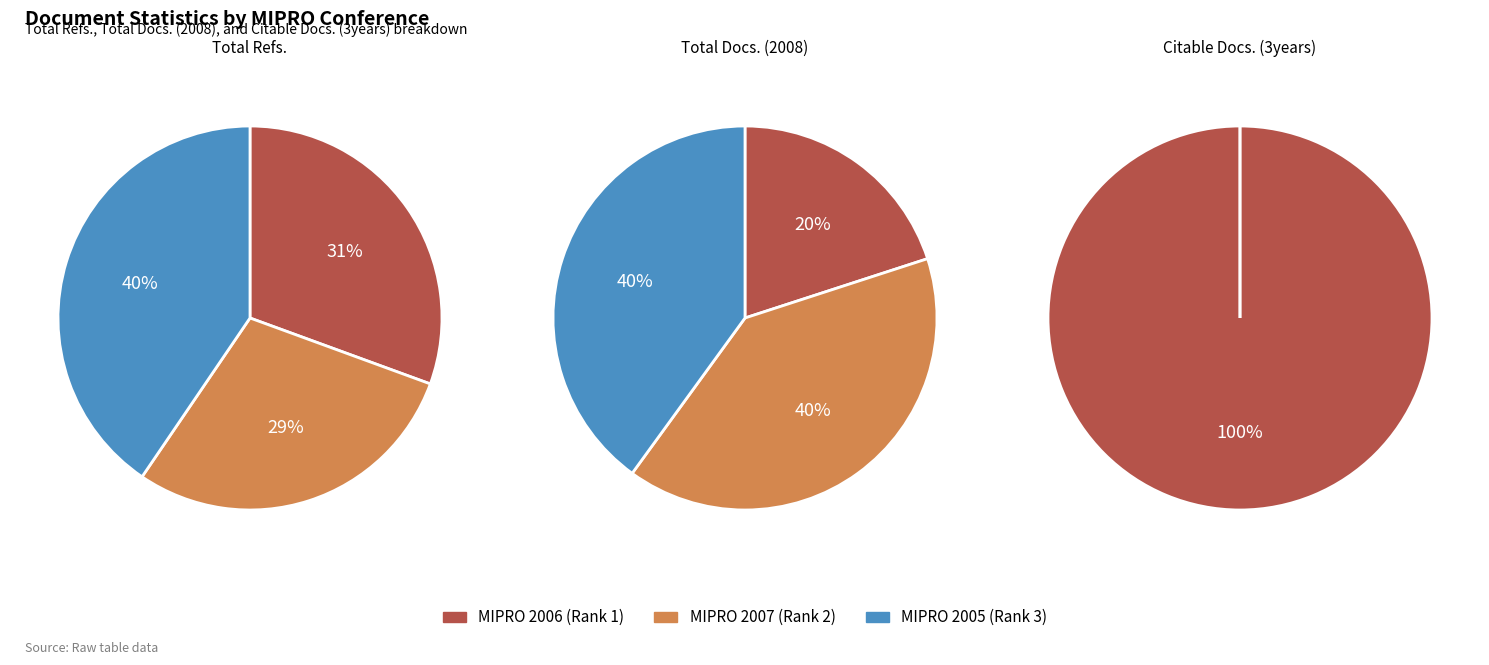

Which category has the biggest portion of the pie?

MIPRO 2005 (Rank 3)